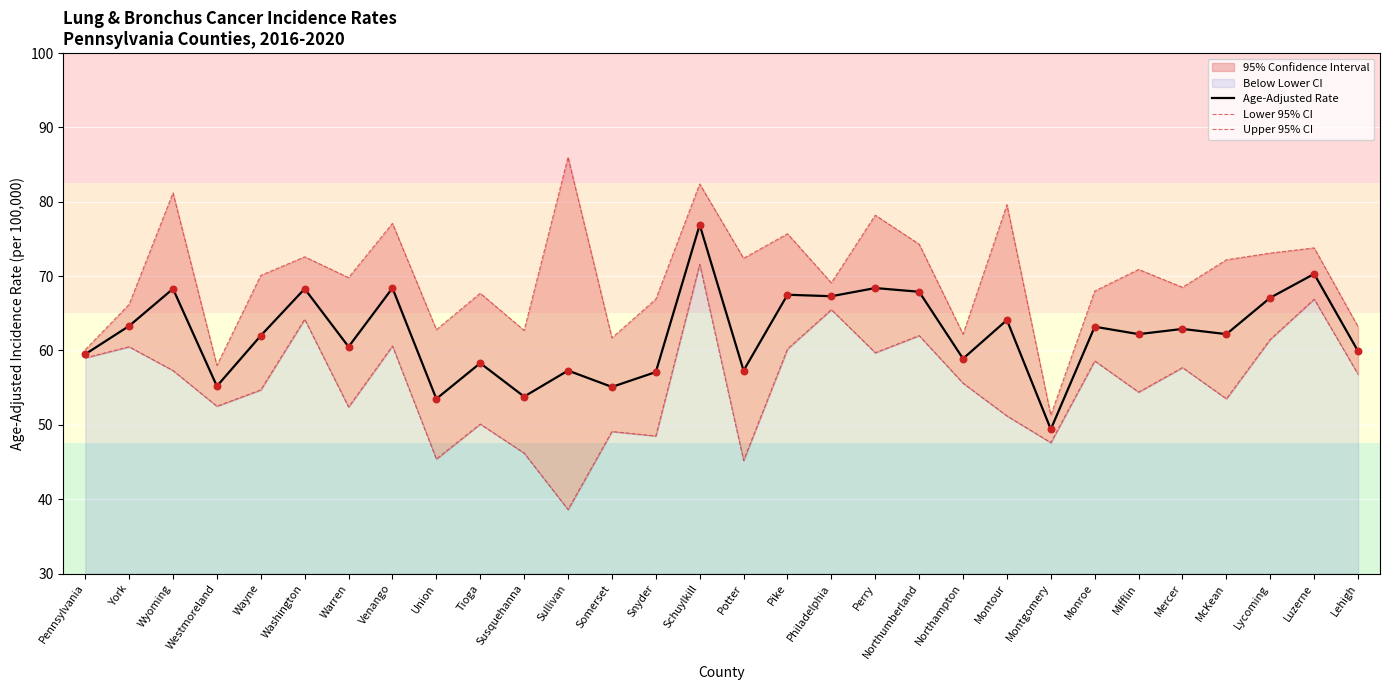

What is the total value across all series at Monroe?

189.8